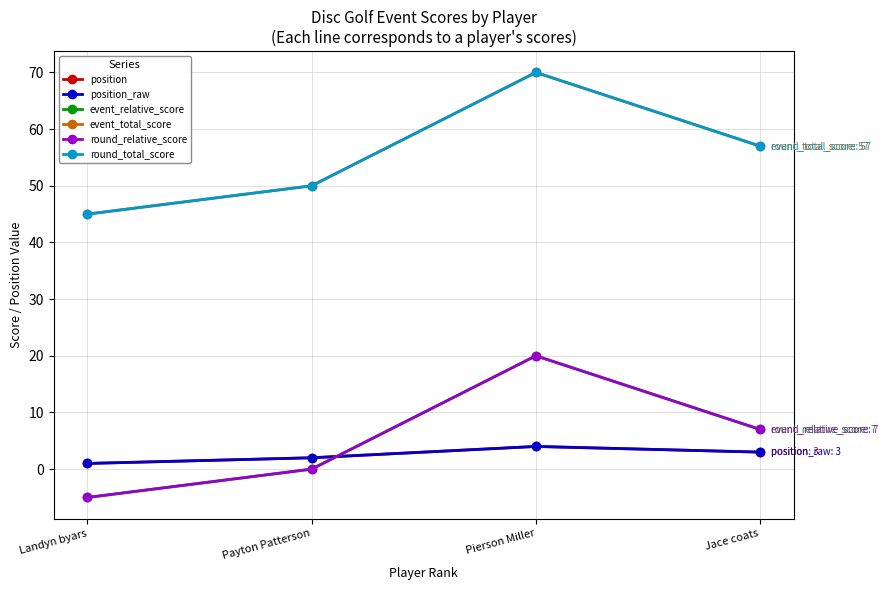

How many intersections are there between round_relative_score and position?

1